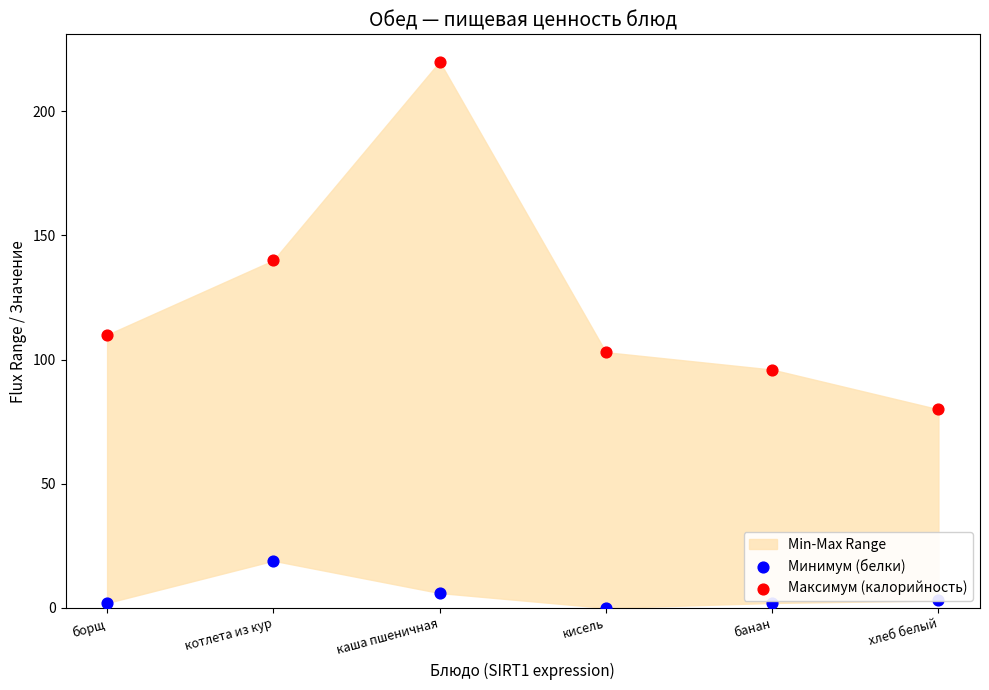

Which series reaches the minimum Y coordinate?

Минимум (белки)